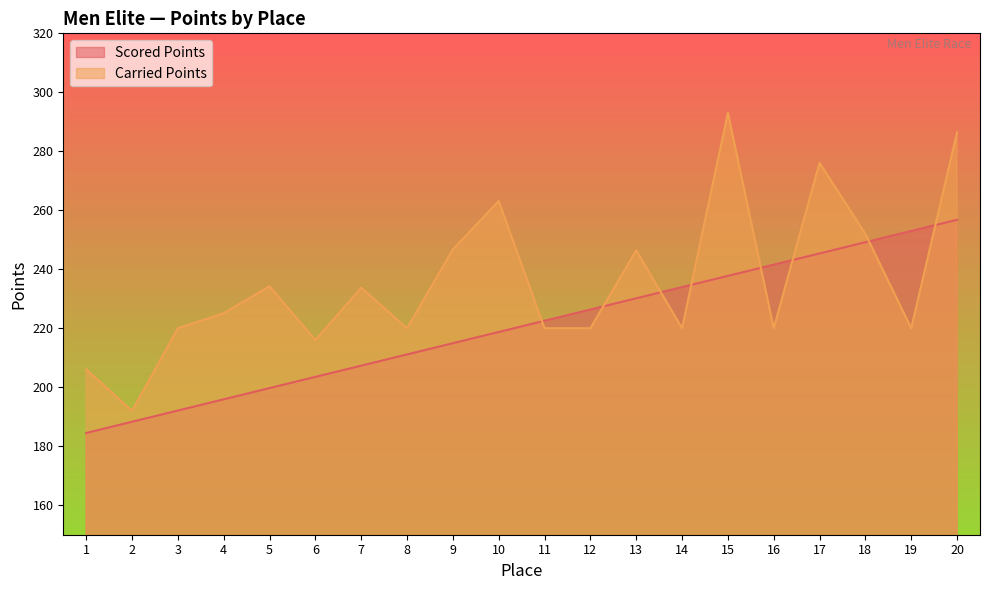

Reading left to right, transcribe all the data shown in this chart.

Scored Points: 184.5	188.3	192.1	195.9	199.7	203.5	207.3	211.1	214.9	218.7	222.5	226.3	230.2	234.0	237.8	241.6	245.4	249.2	253.0	256.8
Carried Points: 206.1	192.0	220.0	225.1	234.3	216.0	233.7	220.0	246.7	263.1	220.0	220.0	246.4	220.0	293.0	220.0	276.1	252.0	220.0	286.4